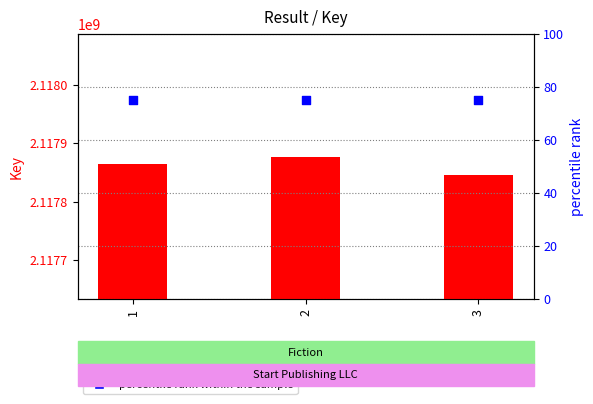

At how many categories does at least one series exceed 2017066163?

3